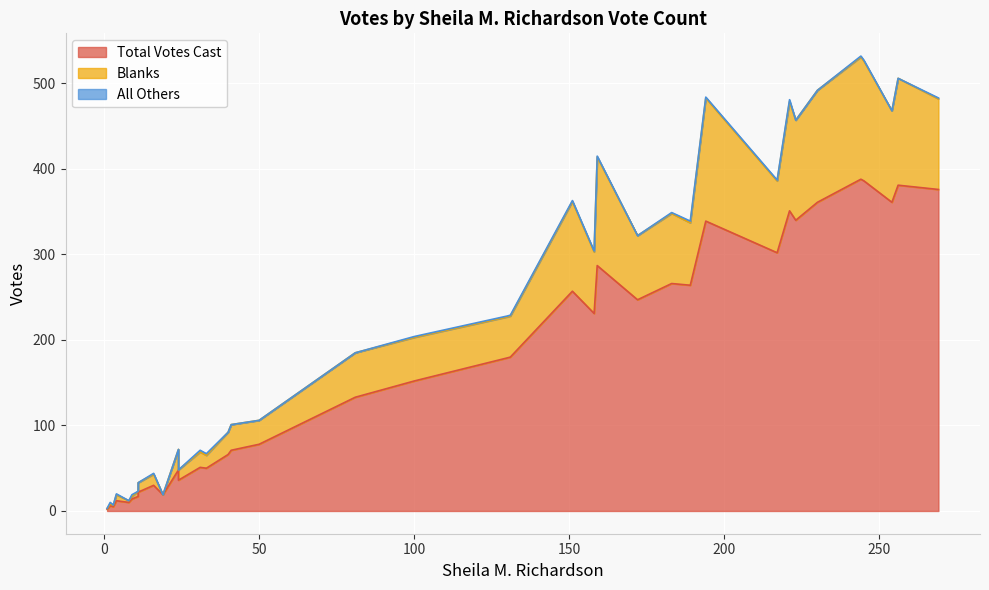

Rank the series by their average value, from lowest to highest.

All Others, Blanks, Total Votes Cast